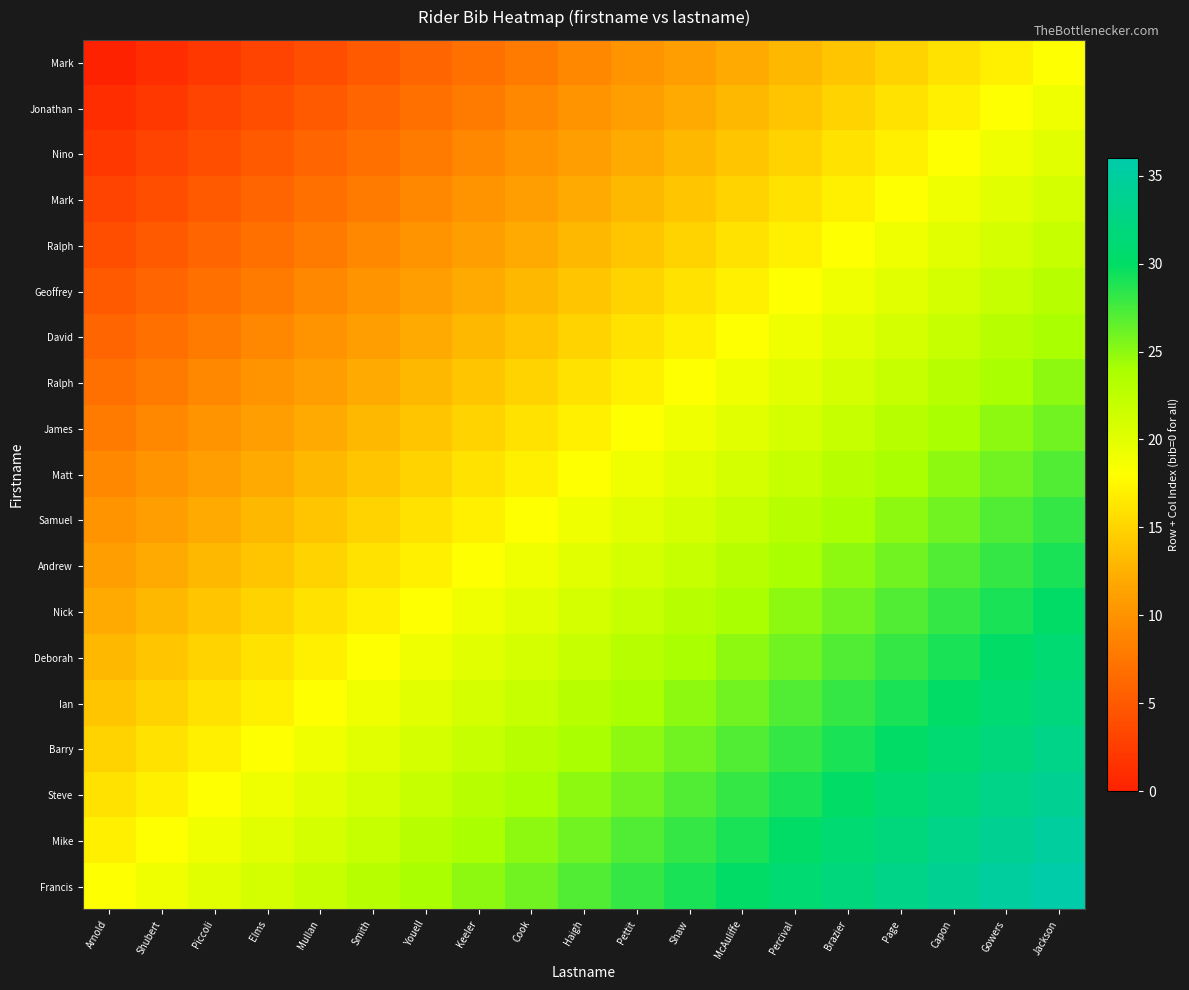

Between McAuliffe and Page, which is larger?

Page